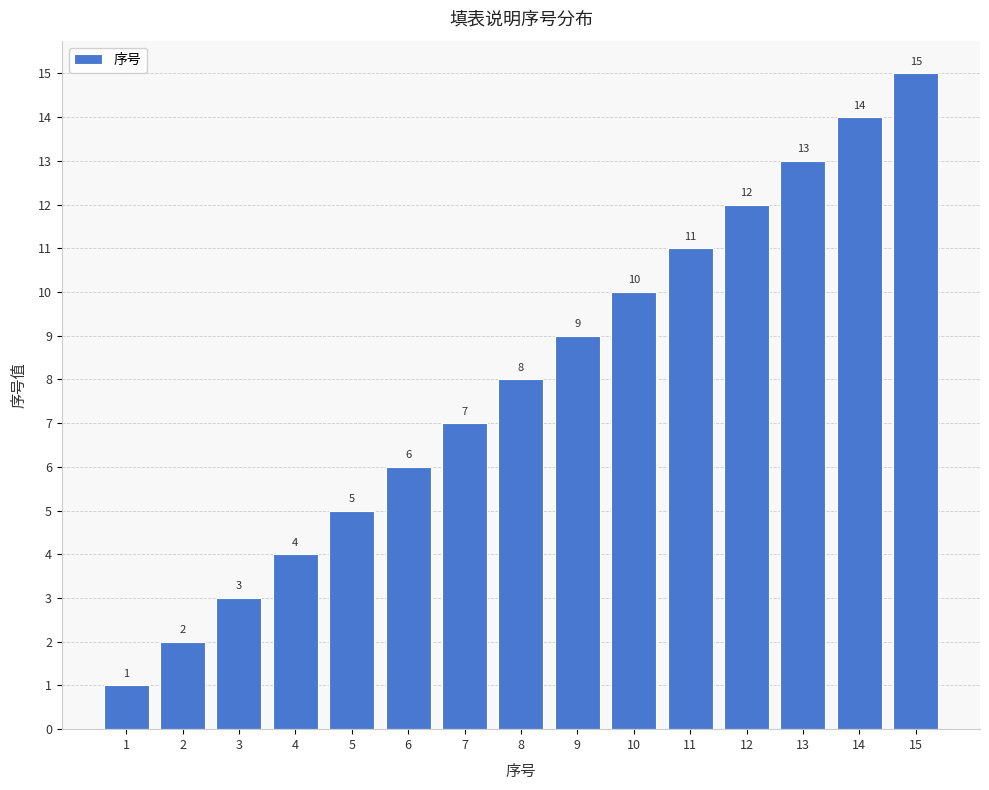

List the labels in order of value, largest first.

15, 14, 13, 12, 11, 10, 9, 8, 7, 6, 5, 4, 3, 2, 1